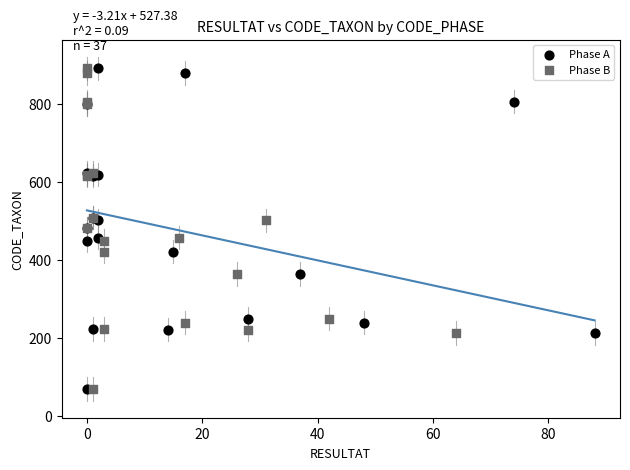

What are all the series names shown in the legend?

Phase A, Phase B